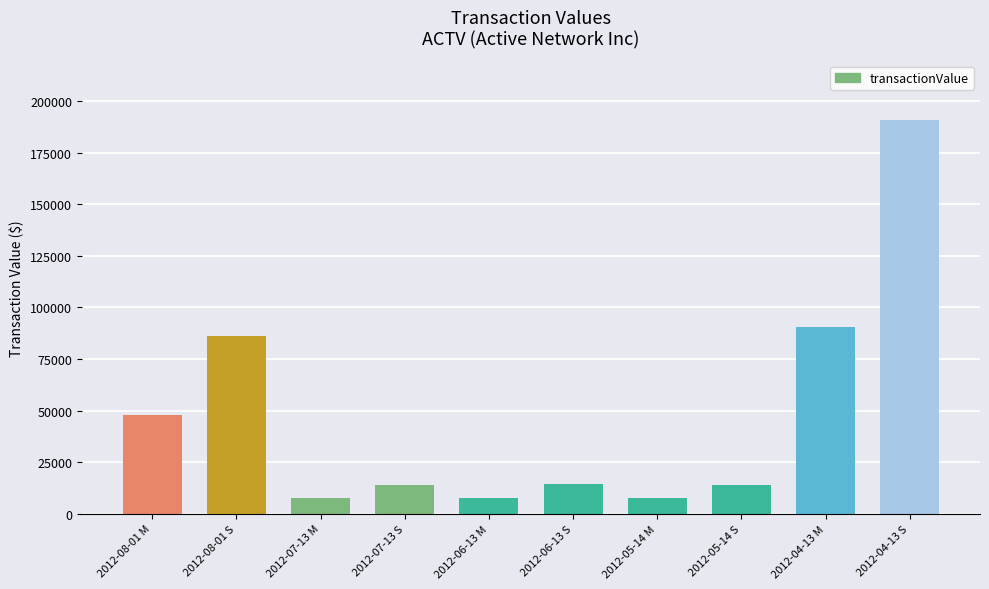

Is it true that the value at 2012-04-13 M is 90620?

True